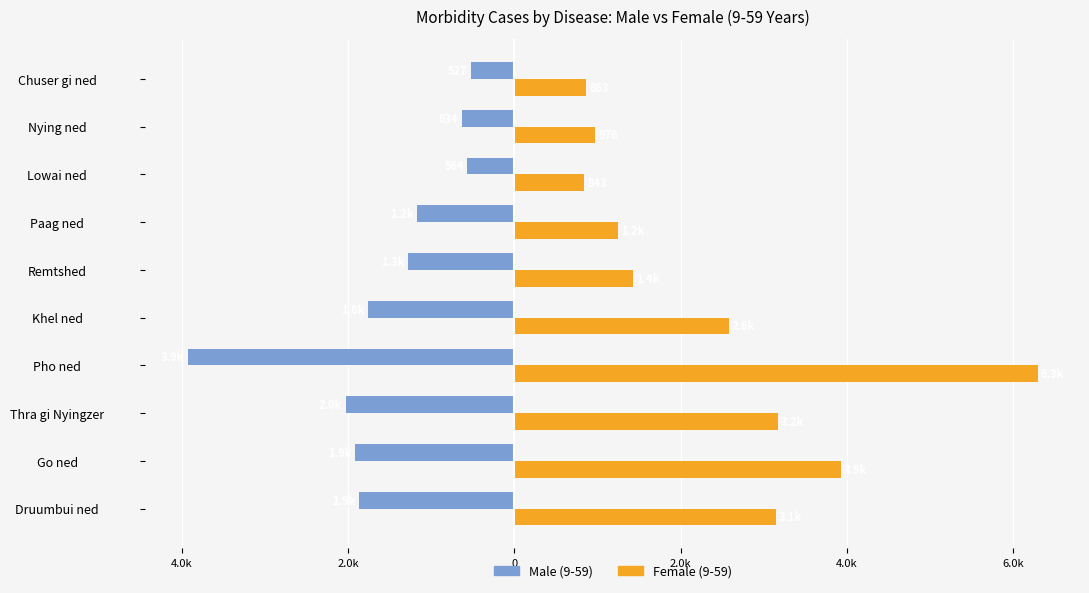

What are all the series names shown in the legend?

Male (9-59), Female (9-59)